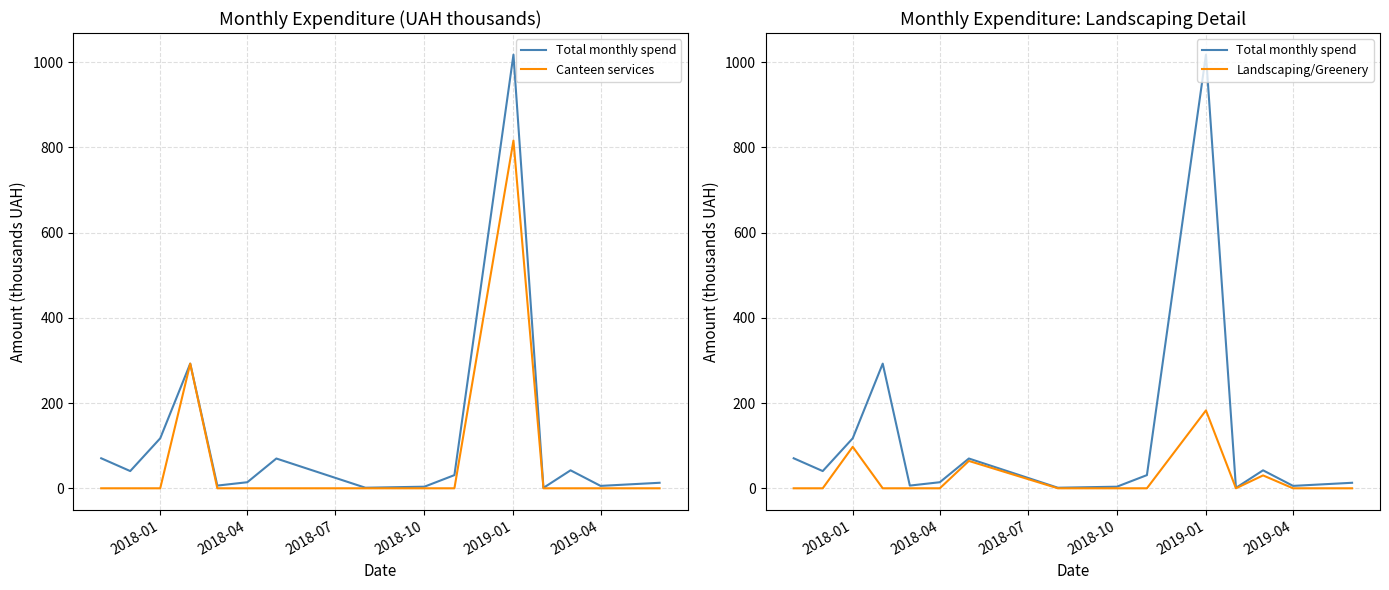

The value of Landscaping/Greenery at 2018-10 is 0.0. True or false?

True